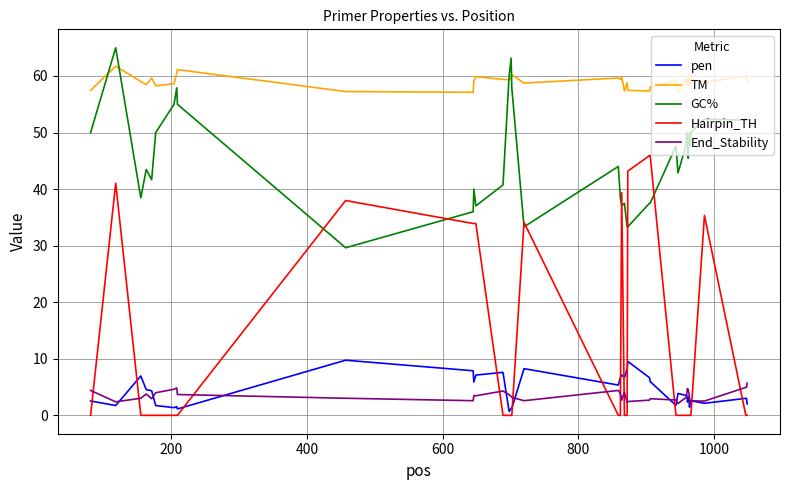

Which series has the largest total across all categories?

TM